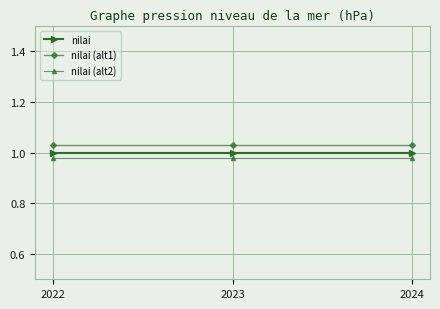

Does the chart display data point markers on the line(s)?

Yes